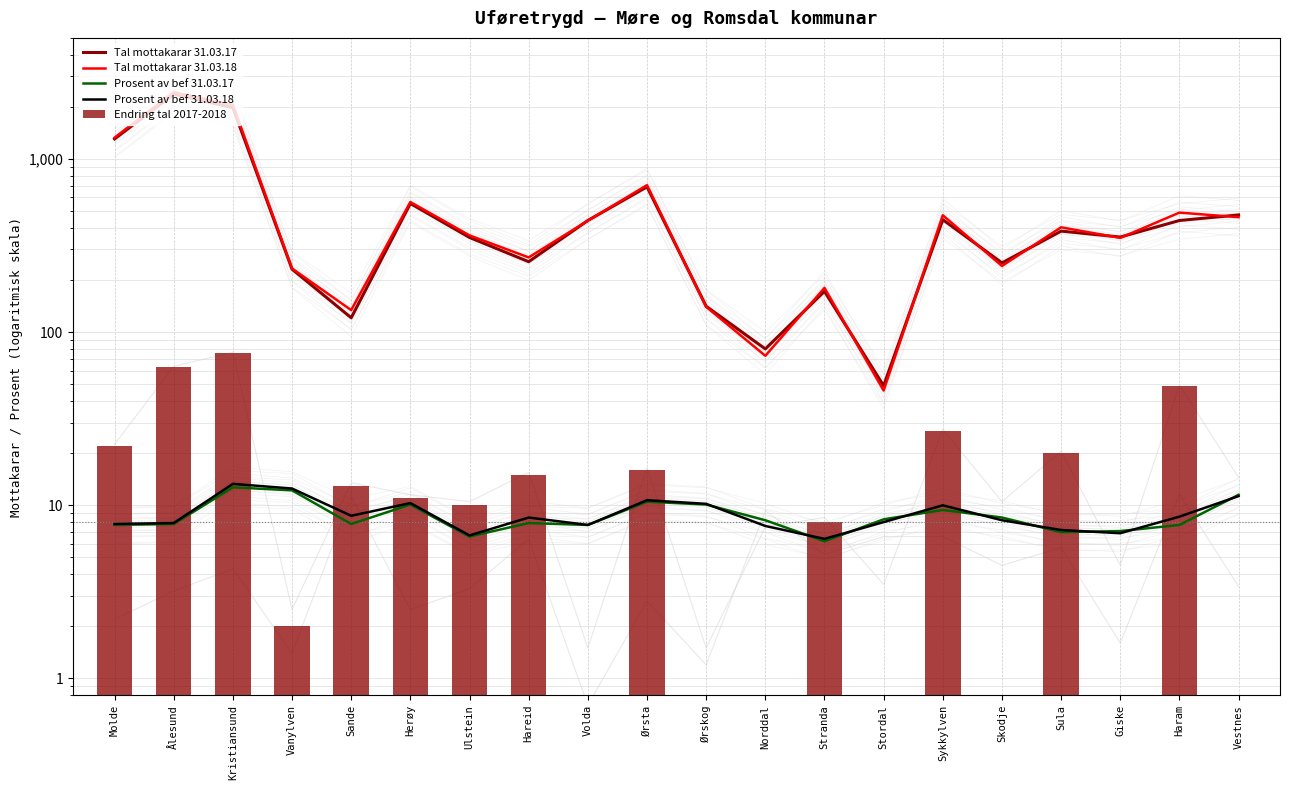

What is the sum of all Prosent av bef 31.03.18 values?

178.5